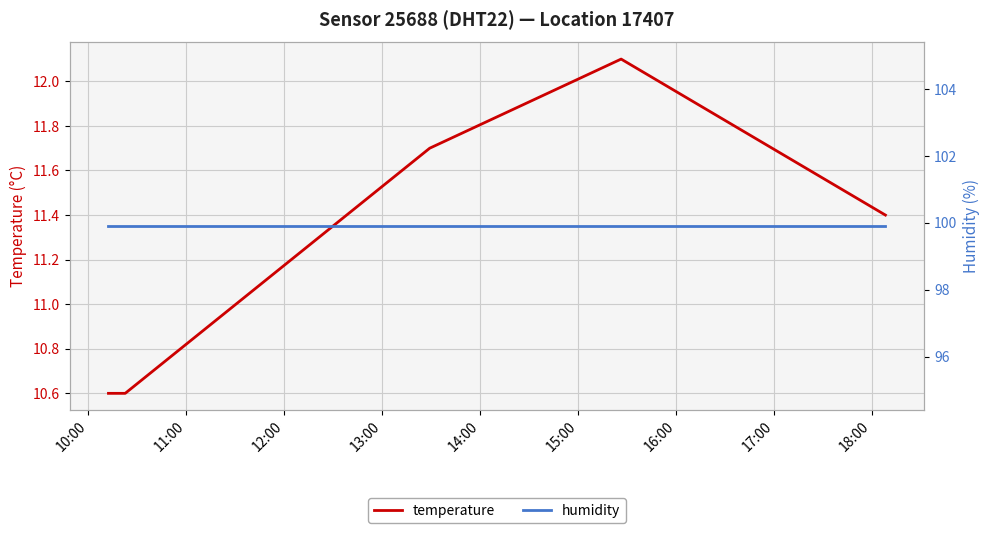

List the series in order of their overall mean, lowest first.

temperature, humidity